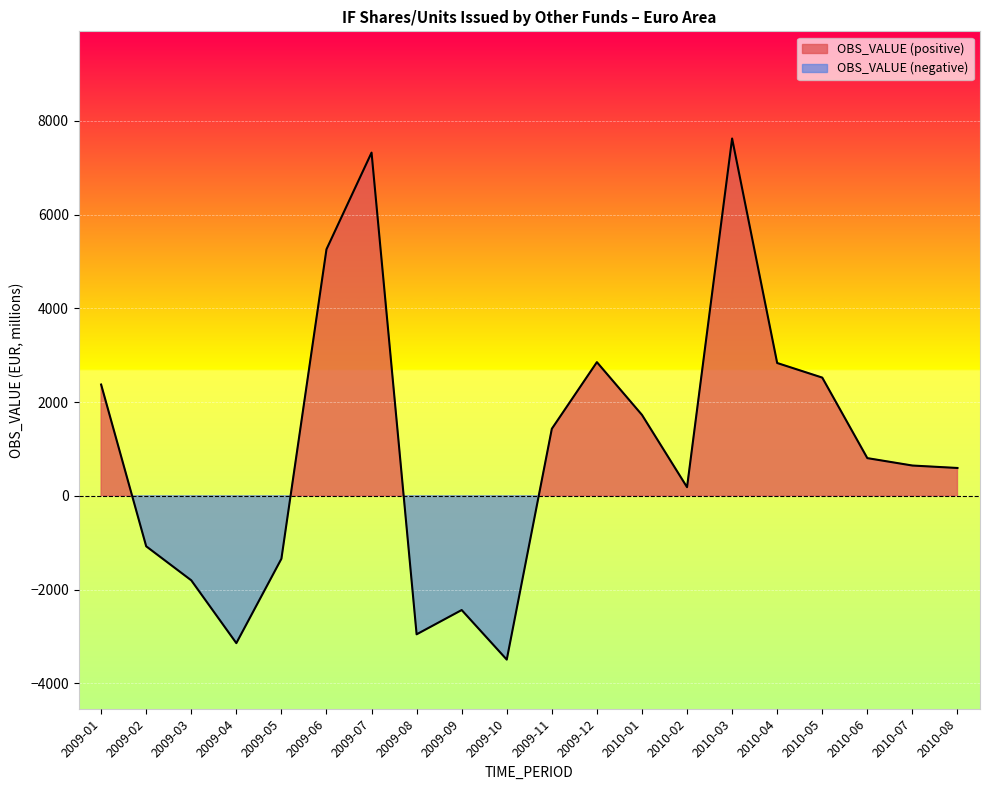

True or false: the data shows 289.7 at 2010-07.

False